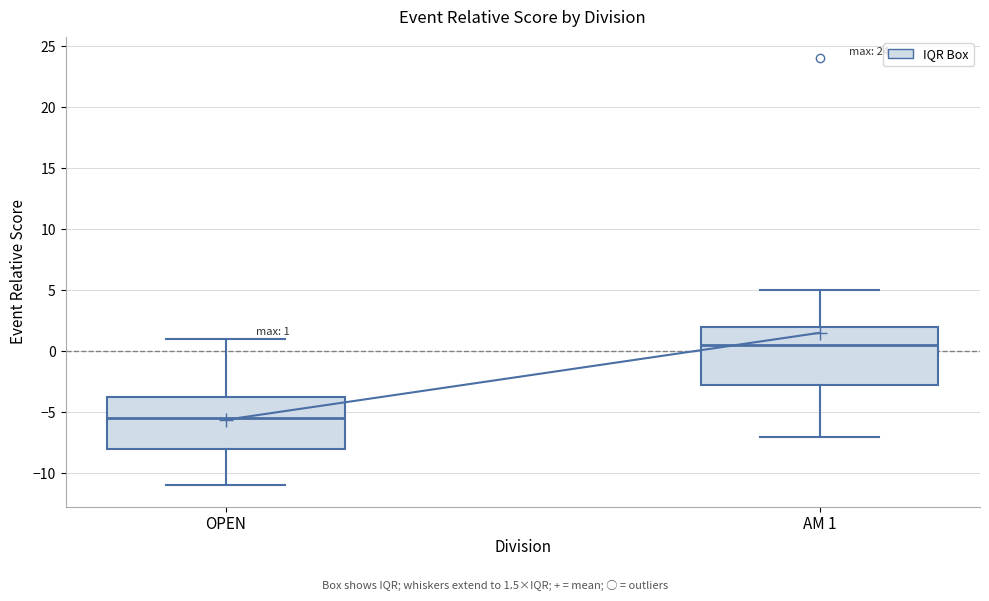

Which box's median line is the highest?

AM 1